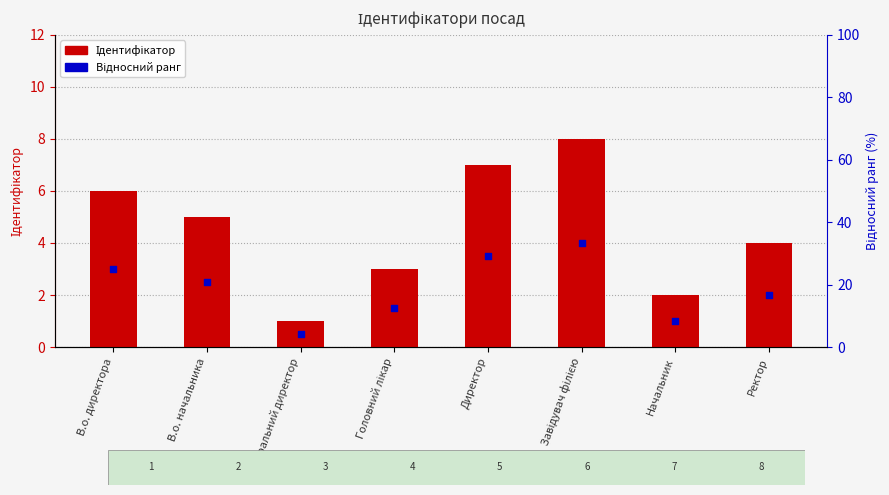

At how many categories does at least one series exceed 3?

5